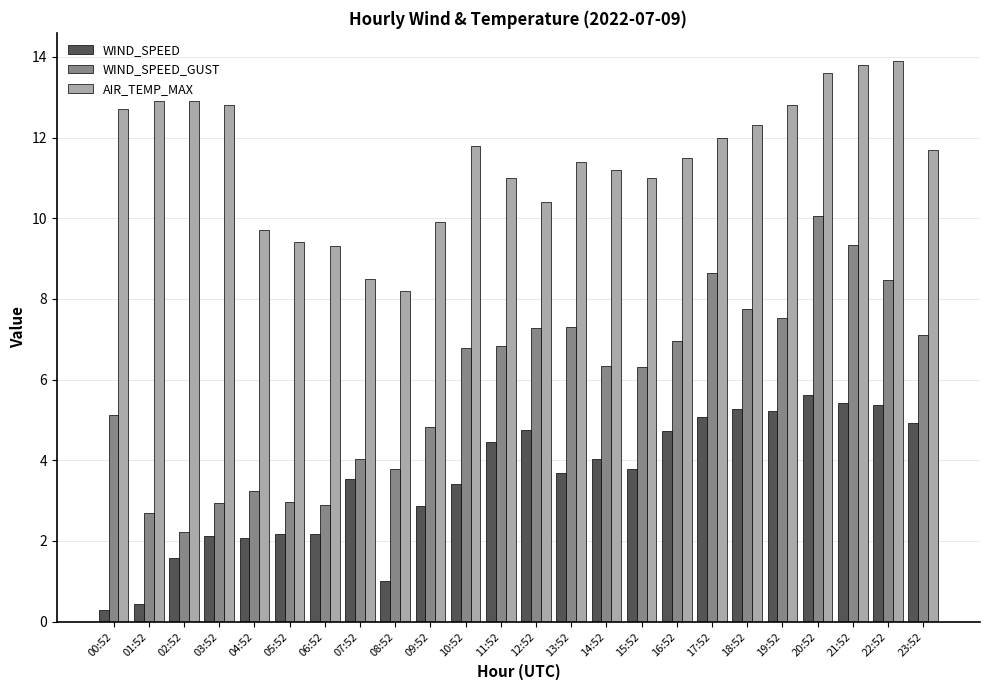

What is the total value across all series at 14:52?

21.6